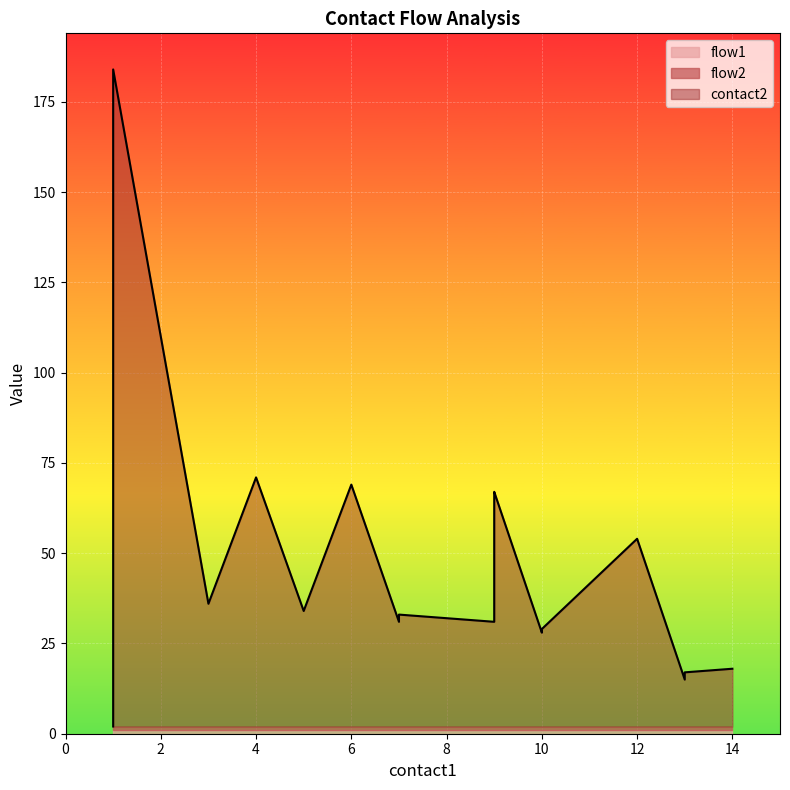

Reading left to right, extract all data points from this chart.

contact2: 1=2	1=72	1=73	1=184	3=36	4=71	5=34	6=69	7=31	7=33	8=32	9=31	9=66	9=67	10=28	10=29	12=54	13=15	13=17	14=18
flow1: 1=1	1=1	1=1	1=1	3=1	4=1	5=1	6=1	7=1	7=1	8=1	9=1	9=1	9=1	10=1	10=1	12=1	13=1	13=1	14=1
flow2: 1=1	1=1	1=1	1=1	3=1	4=1	5=1	6=1	7=1	7=1	8=1	9=1	9=1	9=1	10=1	10=1	12=1	13=1	13=1	14=1